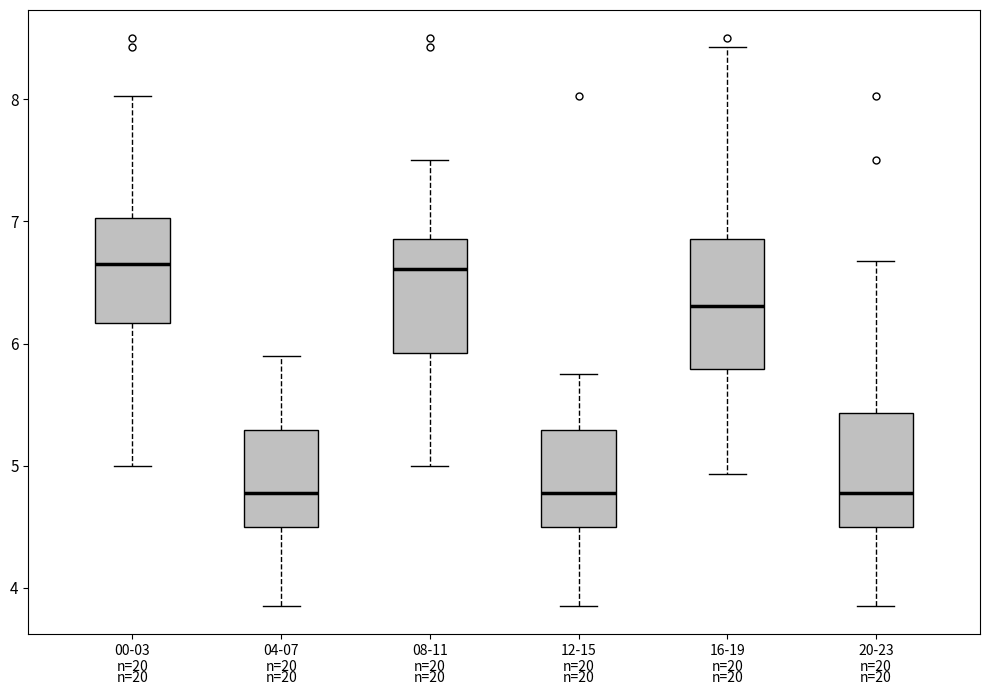

Reading left to right, transcribe this box plot: for each box, give where its median line is, the range the box spans, and where its two whiskers end, as read against the y-axis. The values are not printed on the chart, so give them approximately, as read against the axis.

00-03 n=20: median 6.7, box 6.2 to 7.0, whiskers 5.0 to 8.0
04-07 n=20: median 4.8, box 4.5 to 5.3, whiskers 3.9 to 5.9
08-11 n=20: median 6.6, box 5.9 to 6.9, whiskers 5.0 to 7.5
12-15 n=20: median 4.8, box 4.5 to 5.3, whiskers 3.9 to 5.8
16-19 n=20: median 6.3, box 5.8 to 6.9, whiskers 4.9 to 8.4
20-23 n=20: median 4.8, box 4.5 to 5.4, whiskers 3.9 to 6.7